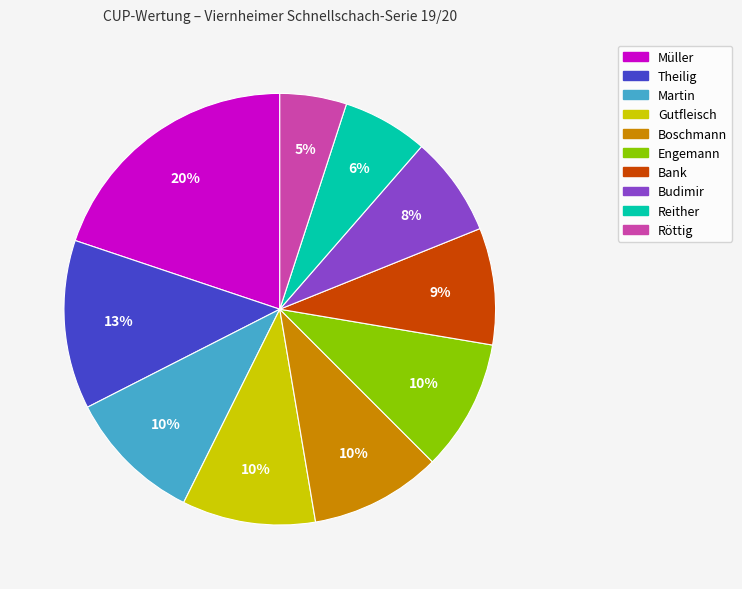

To the nearest percent, what is the average slice percentage?

10%